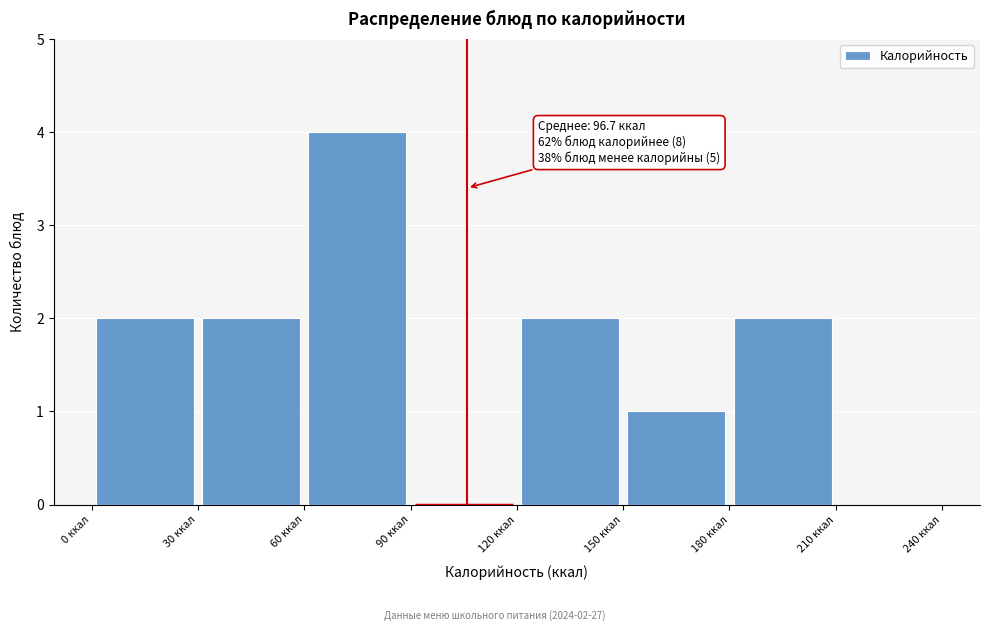

Which range on the x-axis has the tallest bar?

60 to 90